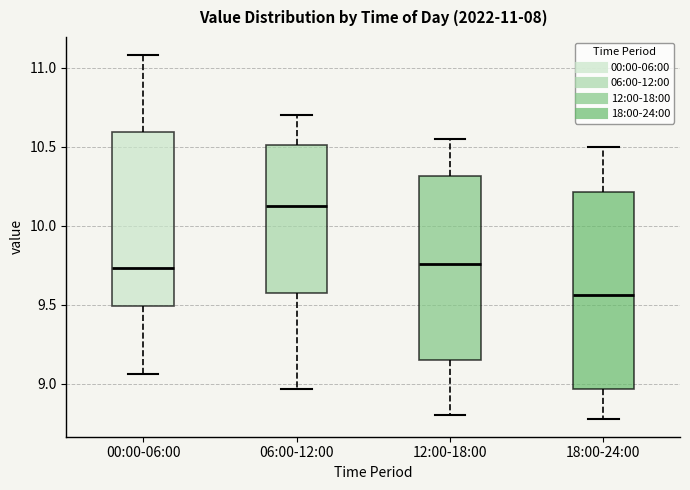

Which box has the lowest median line?

18:00-24:00